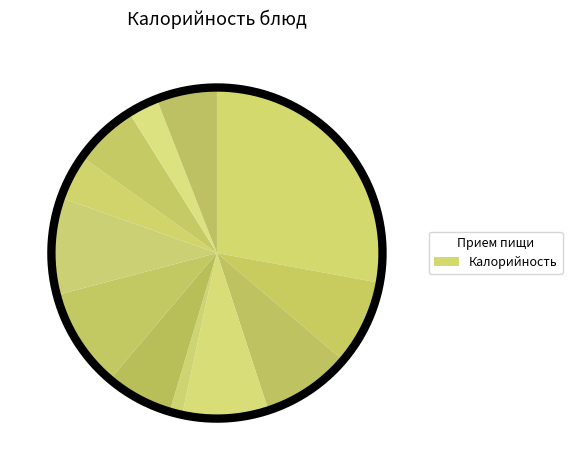

Rank the categories by value from highest to lowest.

Запеканка творожная с изюмом, Тефтели мясо-куринное, Рагу овощное, Хлеб пшеничный, масло сливочное, Банан, Какао с молоком, Суп крестьянский со сметаной, Яйца варенные, Сыр порционный, хлеб пшеничный, Хлеб ржаной, Чай сладкий с лимоном, Салат из моркови с яблоками